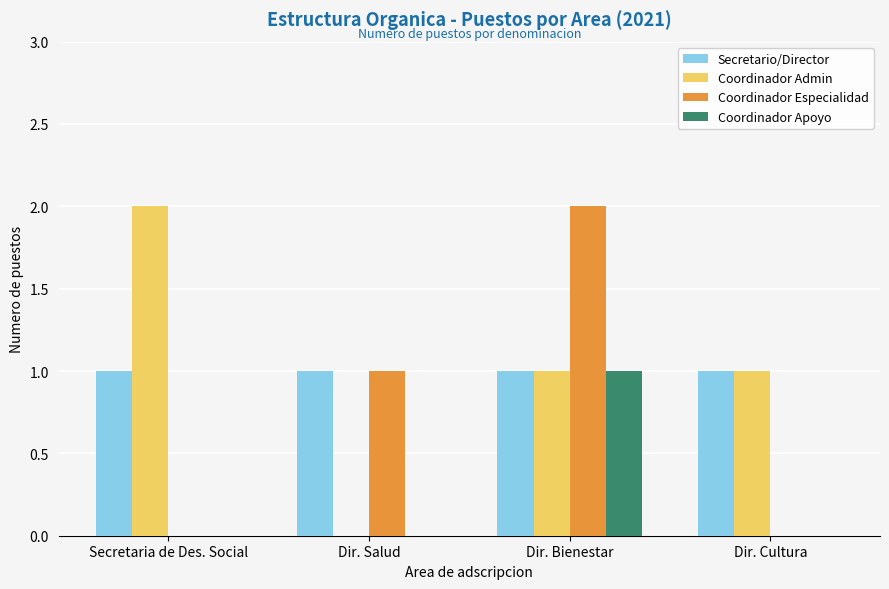

Reading right to left, transcribe all the data shown in this chart.

Secretario/Director: 1	1	1	1
Coordinador Admin: 1	1	0	2
Coordinador Especialidad: 0	2	1	0
Coordinador Apoyo: 0	1	0	0